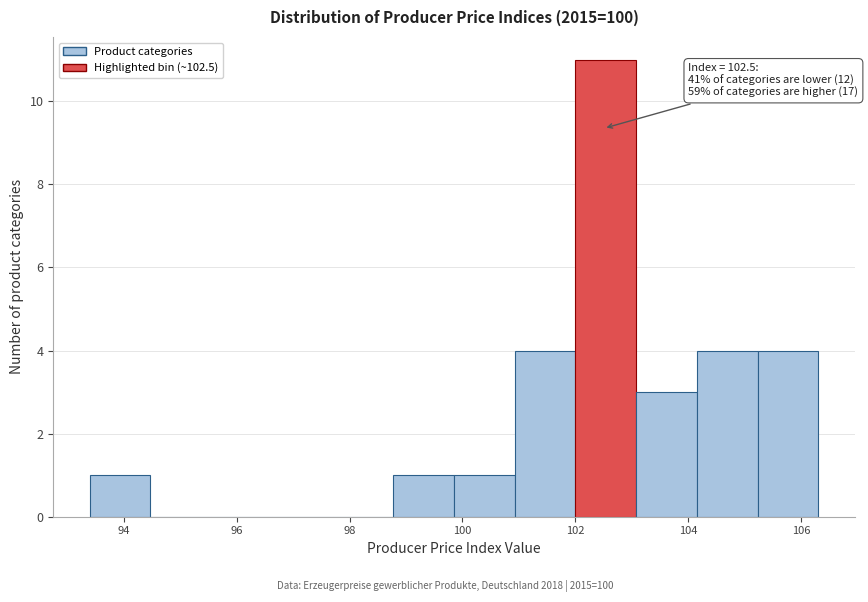

Which range on the x-axis has the tallest bar?

102.0 to 103.0